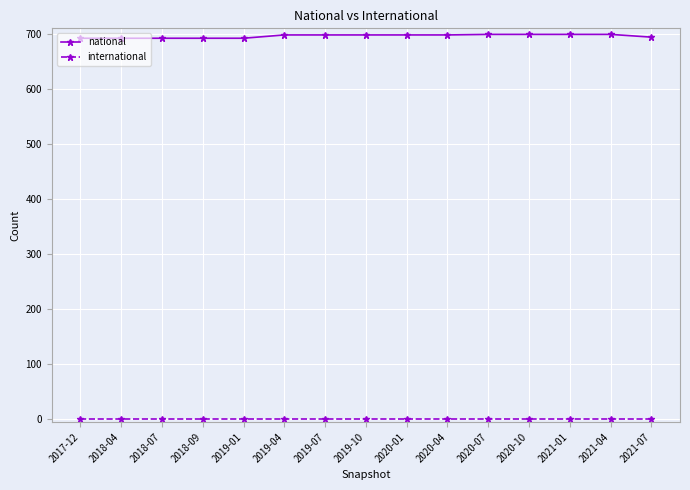

What position from the right is 2020-10?

4